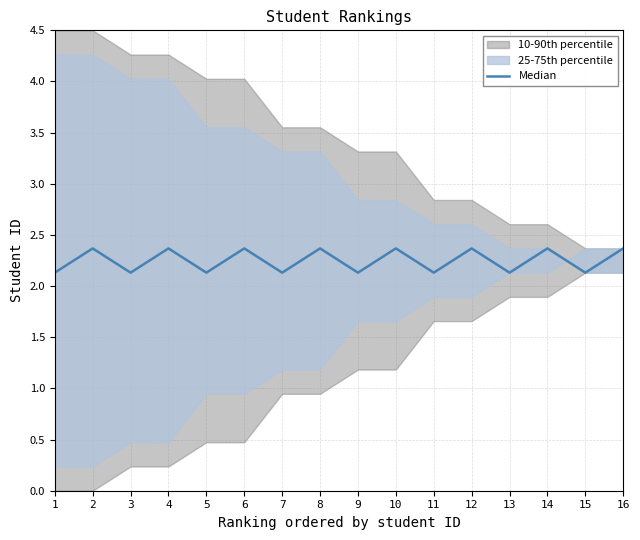

Count the values in the range 2 to 3.

16